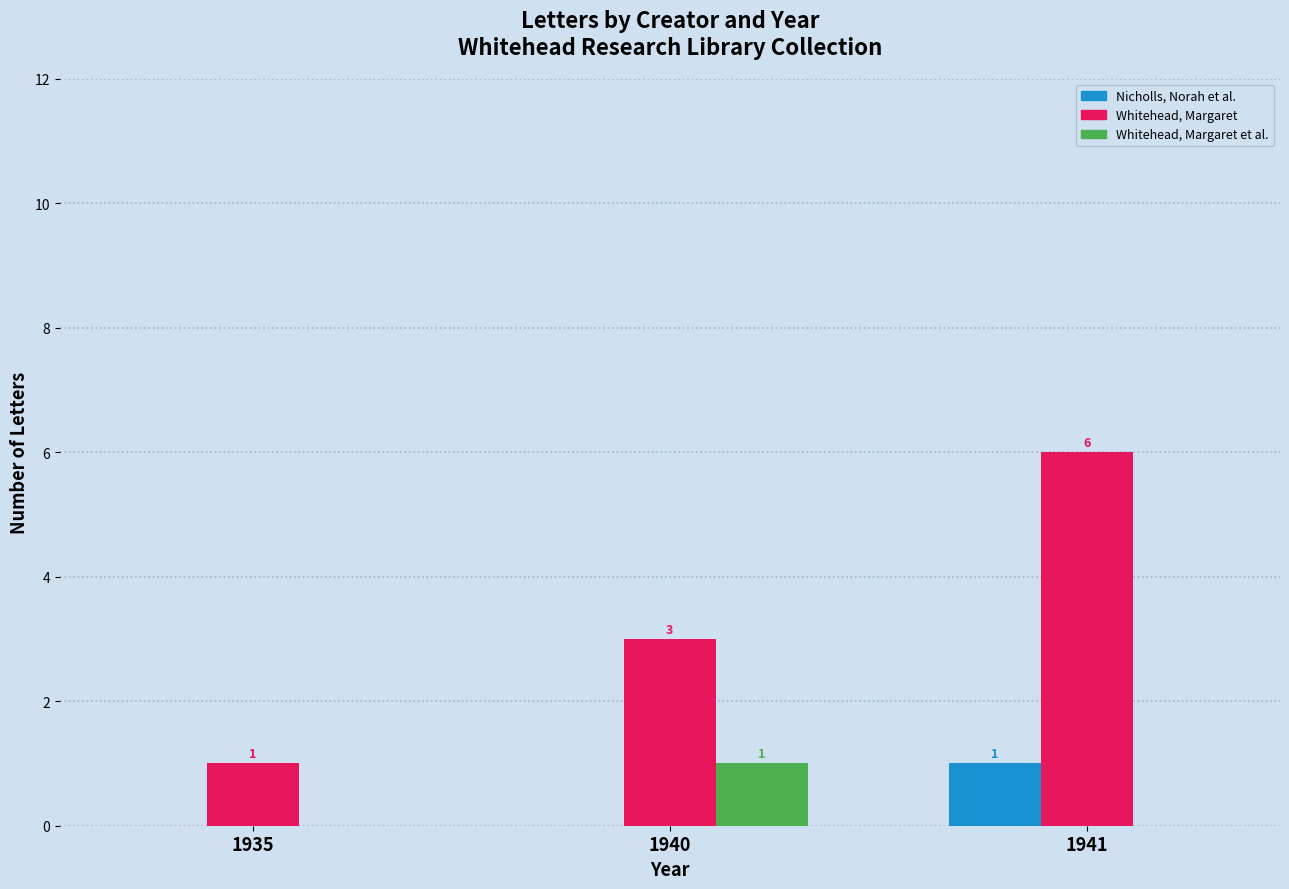

Count the number of data series in this chart.

3